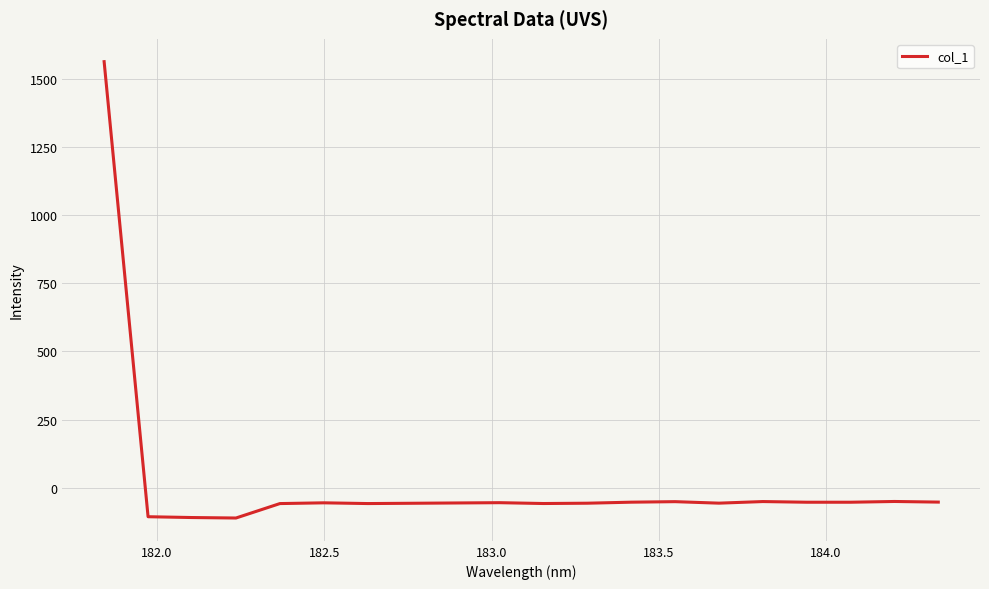

How many positive values are there?

1